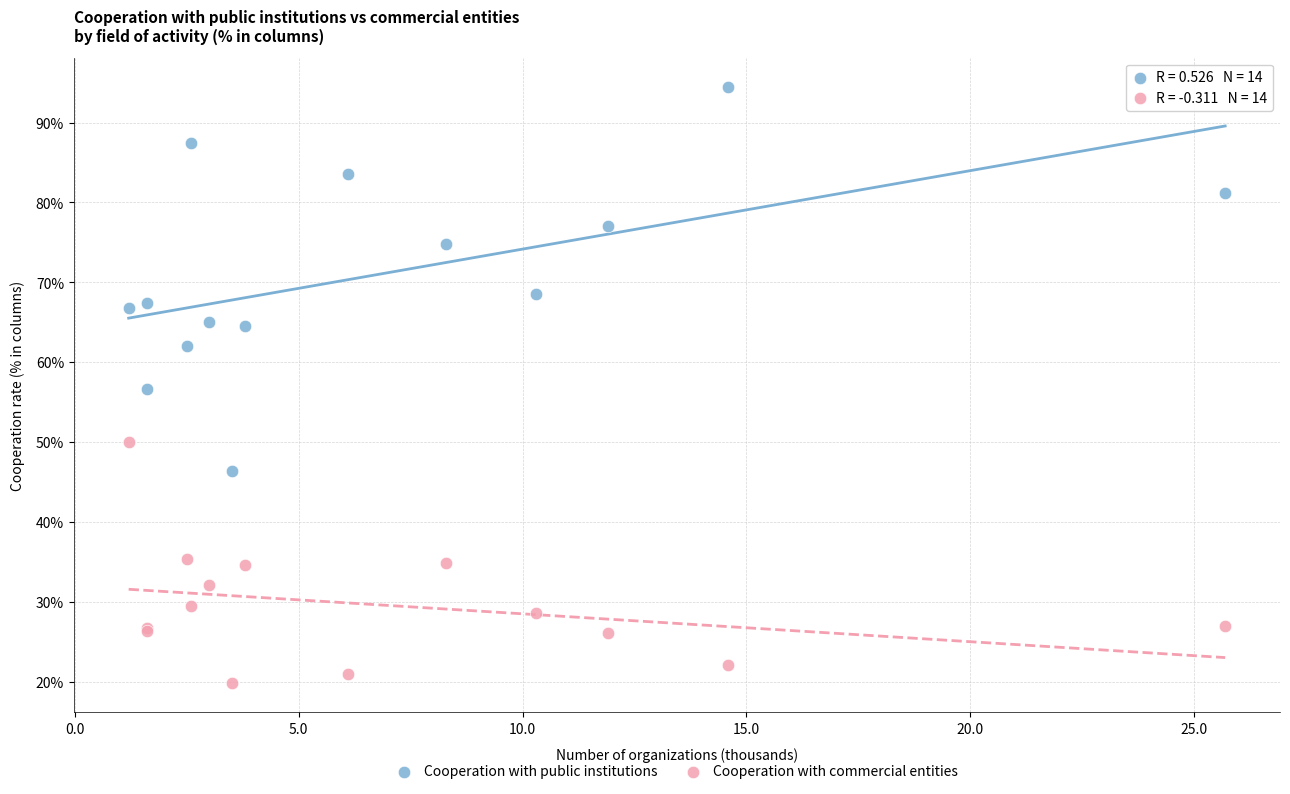

Which series contains the highest Y value?

Cooperation with public institutions